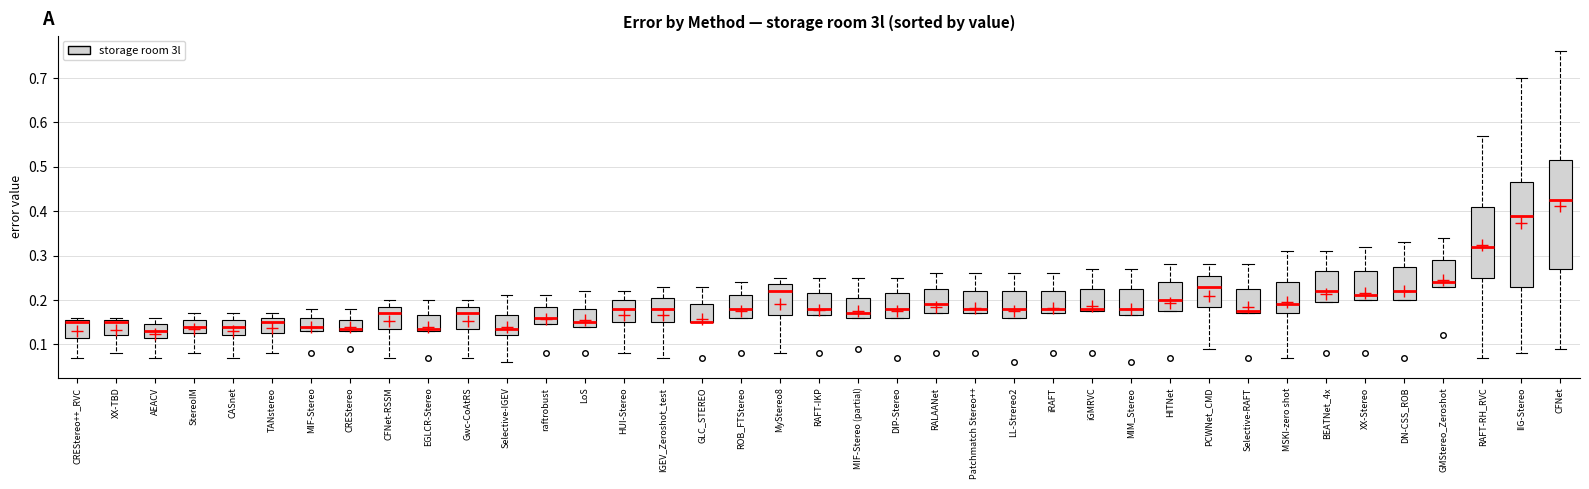

Which box is the tallest, from its lower edge to its upper edge?

CFNet